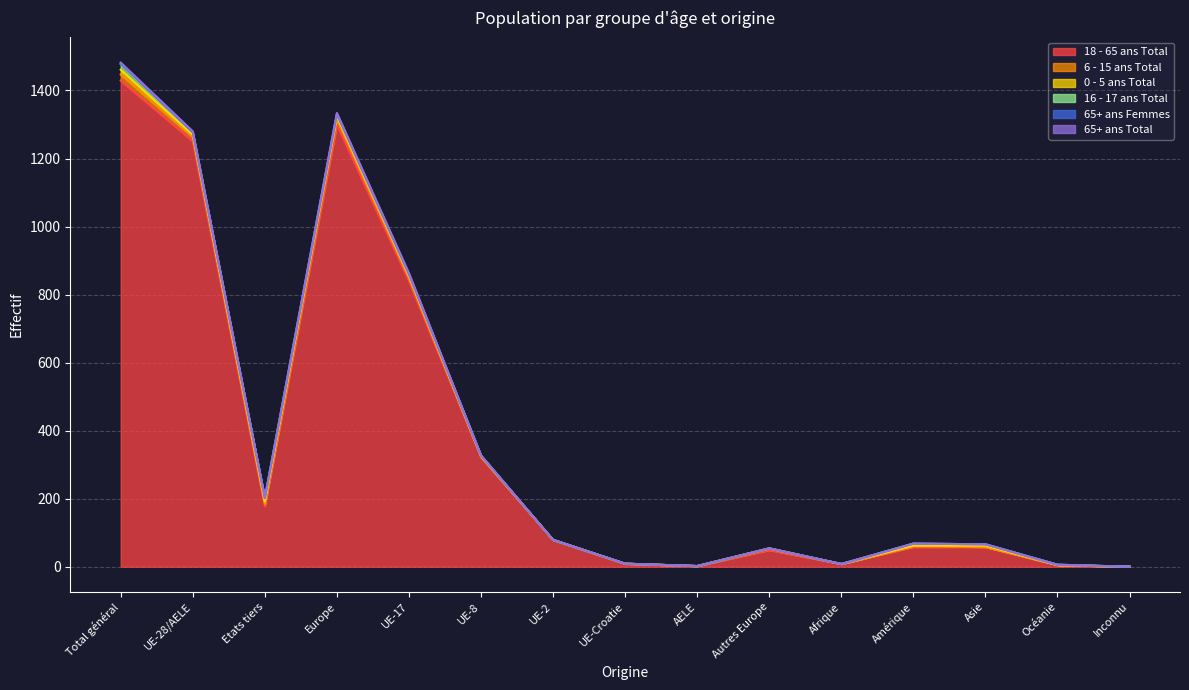

Reading left to right, extract all data points from this chart.

18 - 65 ans Total: Total général=1429	UE-28/AELE=1251	Etats tiers=178	Europe=1300	UE-17=840	UE-8=322	UE-2=79	UE-Croatie=8	AELE=2	Autres Europe=49	Afrique=8	Amérique=58	Asie=58	Océanie=5	Inconnu=0
6 - 15 ans Total: Total général=18	UE-28/AELE=12	Etats tiers=6	Europe=16	UE-17=9	UE-8=2	UE-2=0	UE-Croatie=1	AELE=0	Autres Europe=4	Afrique=0	Amérique=2	Asie=0	Océanie=0	Inconnu=0
0 - 5 ans Total: Total général=14	UE-28/AELE=7	Etats tiers=7	Europe=8	UE-17=6	UE-8=1	UE-2=0	UE-Croatie=0	AELE=0	Autres Europe=1	Afrique=0	Amérique=2	Asie=4	Océanie=0	Inconnu=0
16 - 17 ans Total: Total général=17	UE-28/AELE=6	Etats tiers=11	Europe=6	UE-17=4	UE-8=2	UE-2=0	UE-Croatie=0	AELE=0	Autres Europe=0	Afrique=0	Amérique=6	Asie=4	Océanie=1	Inconnu=0
65+ ans Femmes: Total général=1	UE-28/AELE=1	Etats tiers=0	Europe=1	UE-17=1	UE-8=0	UE-2=0	UE-Croatie=0	AELE=0	Autres Europe=0	Afrique=0	Amérique=0	Asie=0	Océanie=0	Inconnu=0
65+ ans Total: Total général=3	UE-28/AELE=3	Etats tiers=0	Europe=3	UE-17=3	UE-8=0	UE-2=0	UE-Croatie=0	AELE=0	Autres Europe=0	Afrique=0	Amérique=0	Asie=0	Océanie=0	Inconnu=0